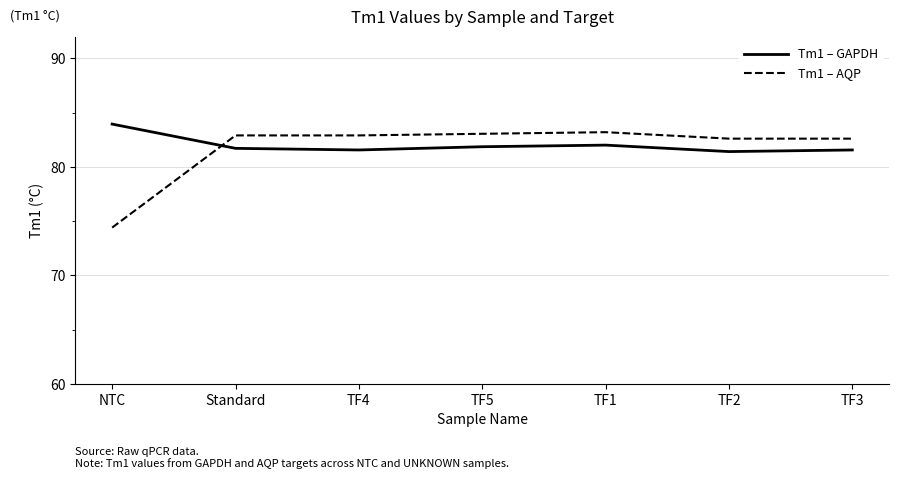

Reading left to right, list all the values displayed in this chart.

Tm1 – GAPDH: 83.9	81.7	81.6	81.9	82.0	81.4	81.6
Tm1 – AQP: 74.4	82.9	82.9	83.0	83.2	82.6	82.6